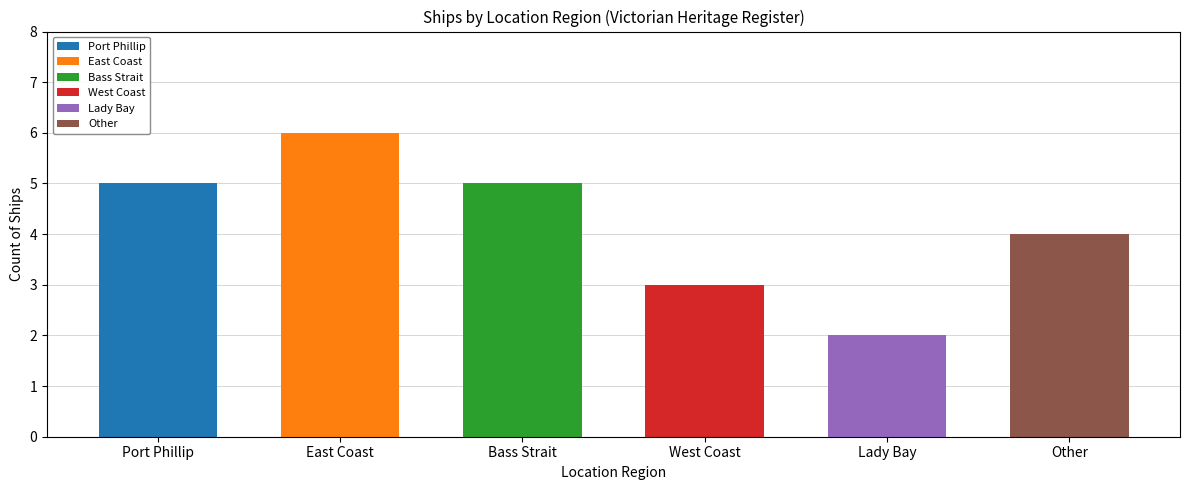

What is the label of the 5th bar from the right?

East Coast